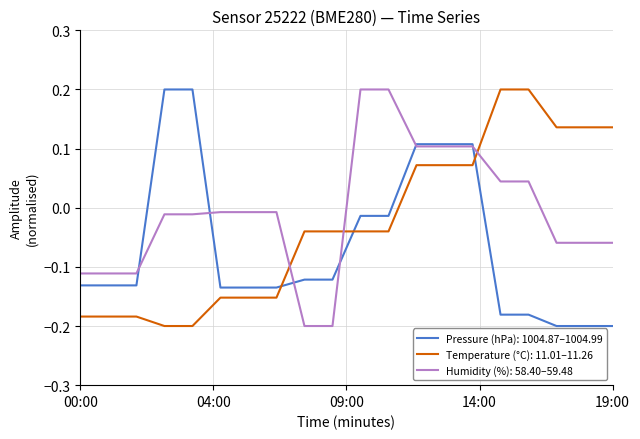

Rank the series by their average value, from lowest to highest.

Pressure (hPa): 1004.87–1004.99, Temperature (°C): 11.01–11.26, Humidity (%): 58.40–59.48